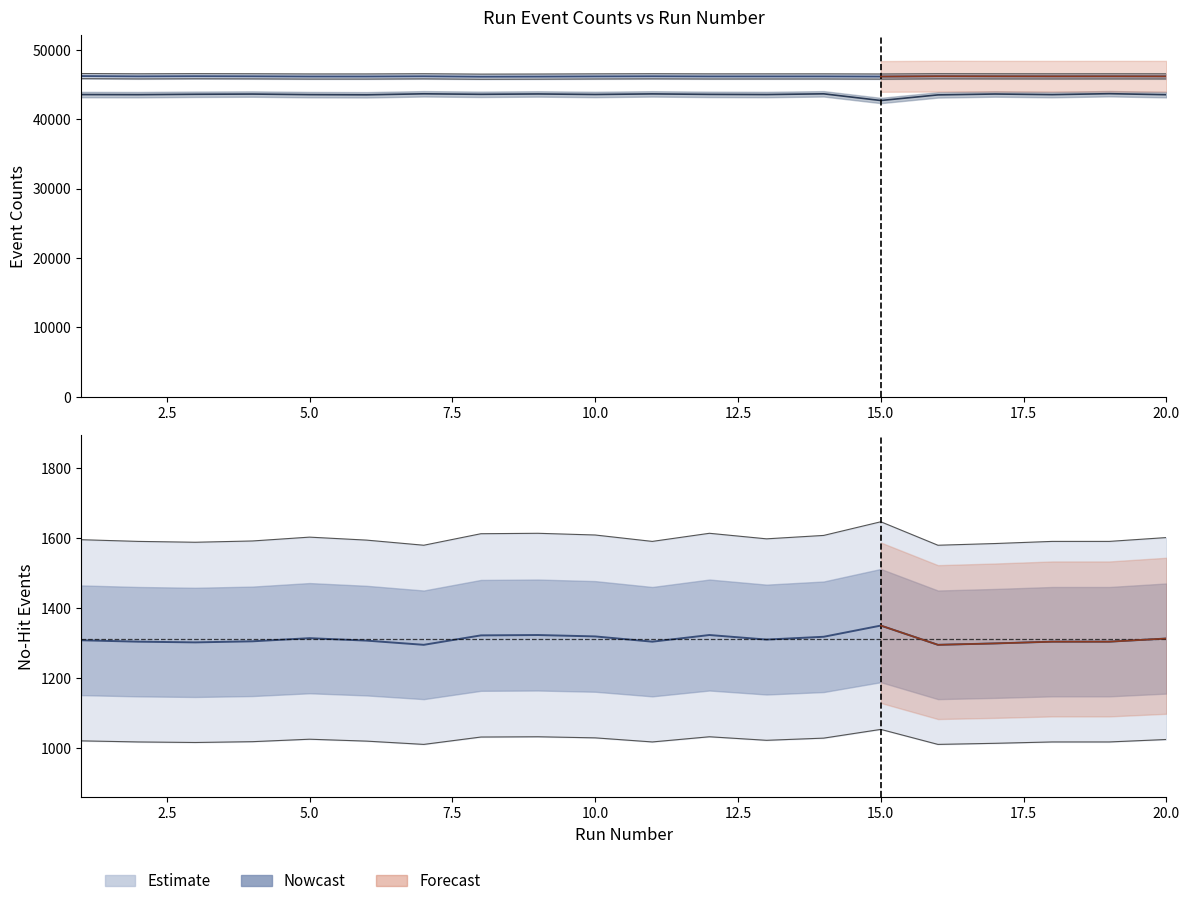

Which category has the lowest value across all series?

7